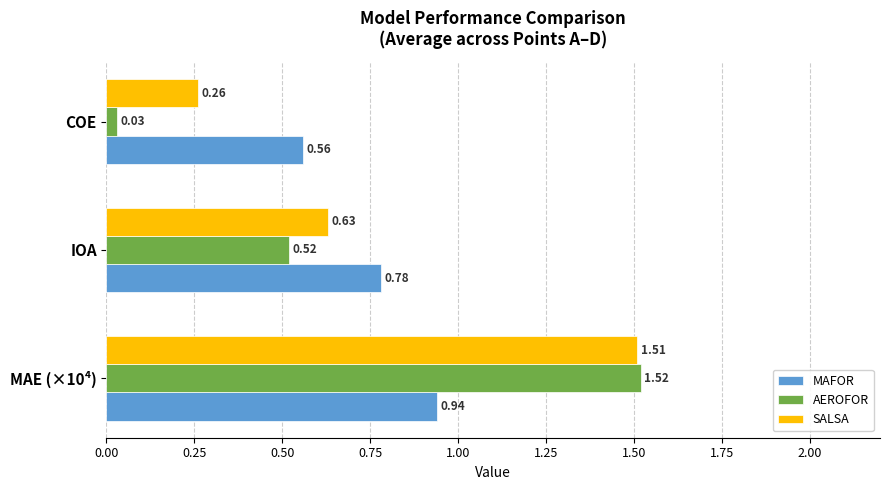

Which series has the largest range (max minus min)?

AEROFOR